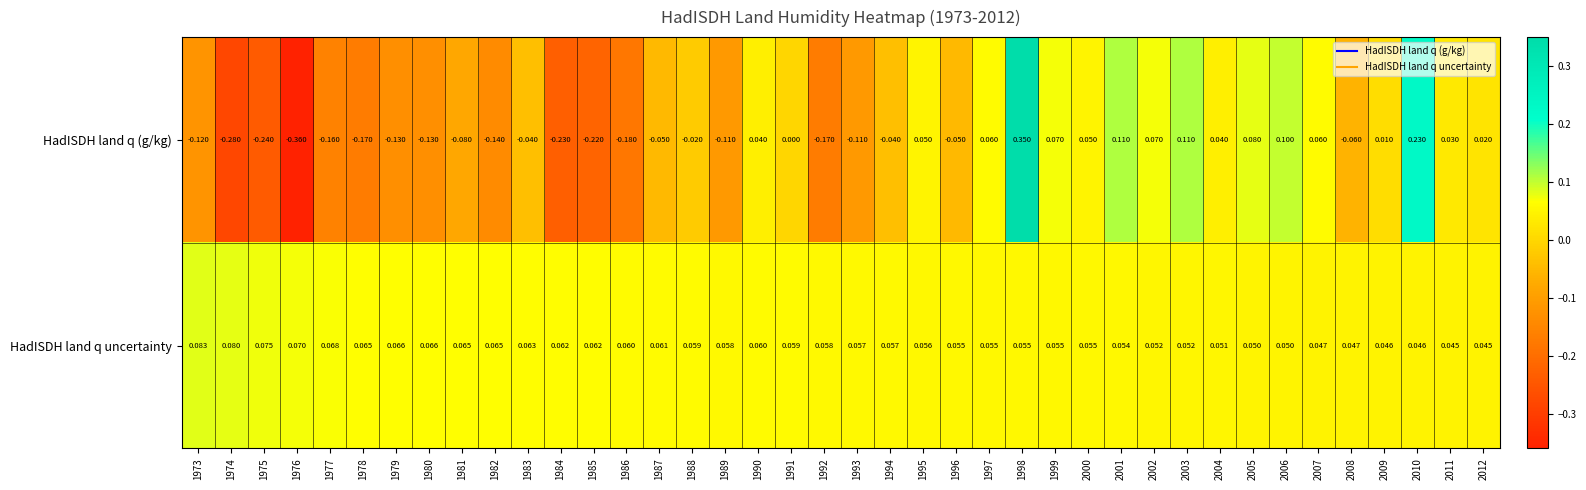

Is the value of HadISDH land q (g/kg) at 1984 greater than the value of HadISDH land q uncertainty at 1975?

No